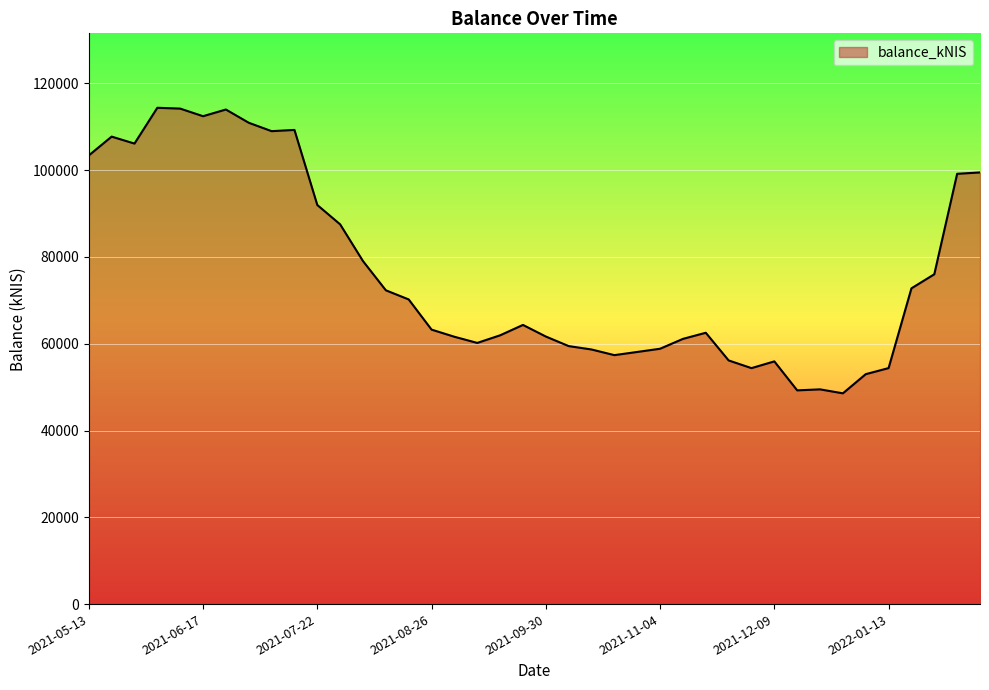

How many lines are shown in the chart?

1